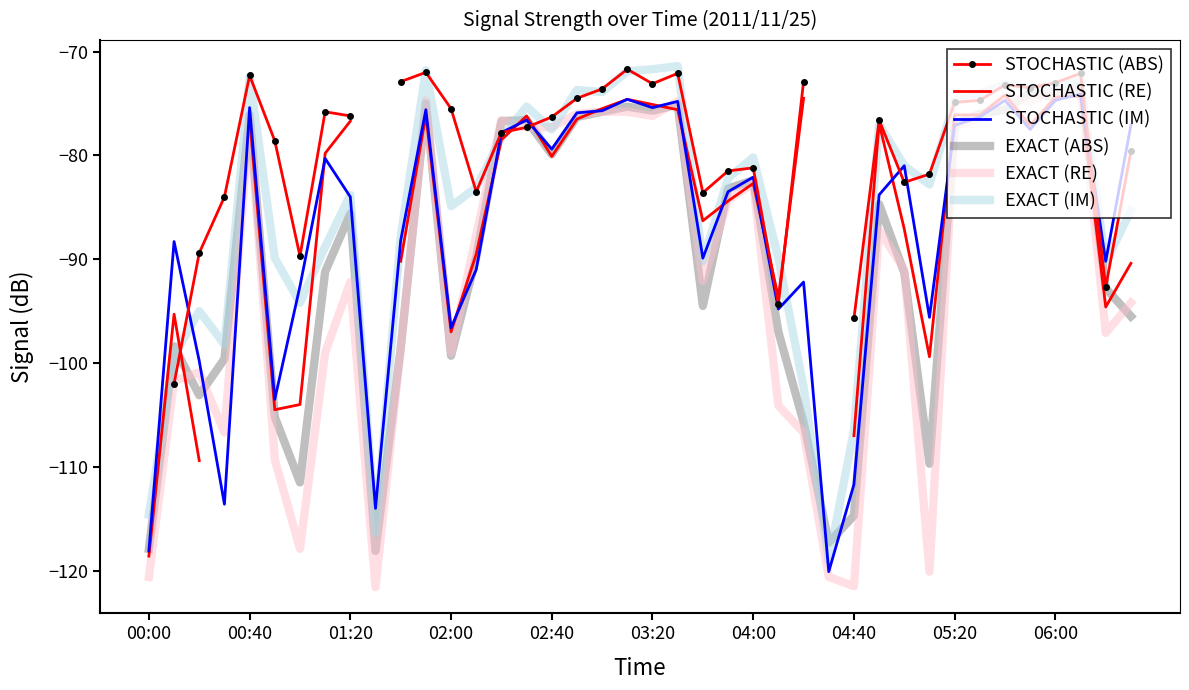

What is the minimum value for EXACT (ABS)?

-118.1